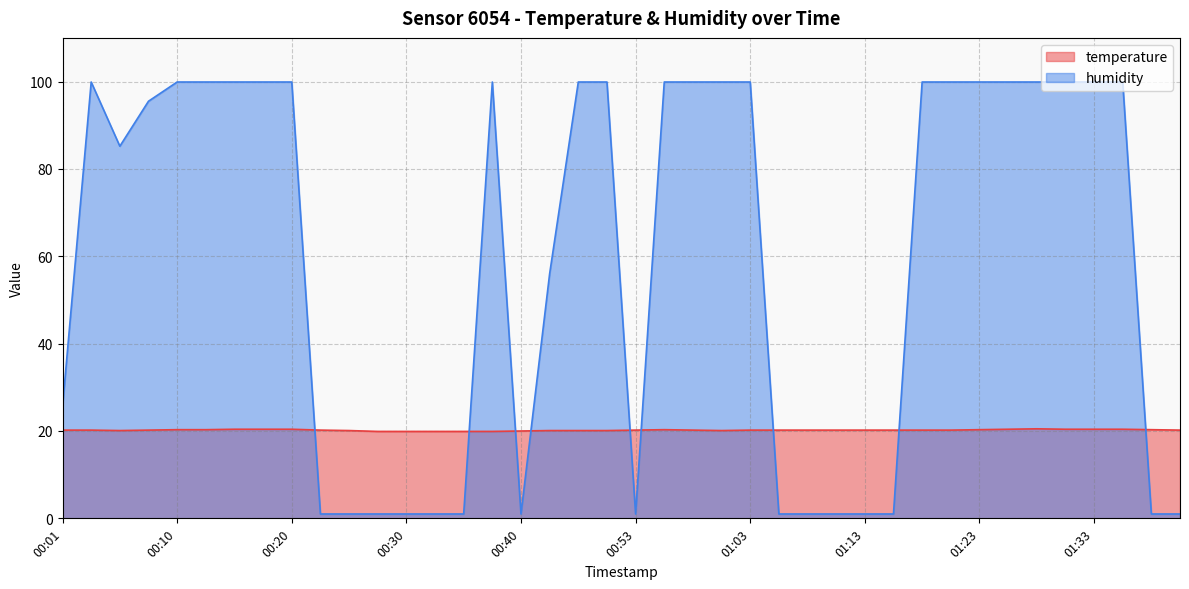

What is the average value of the humidity series?

59.4